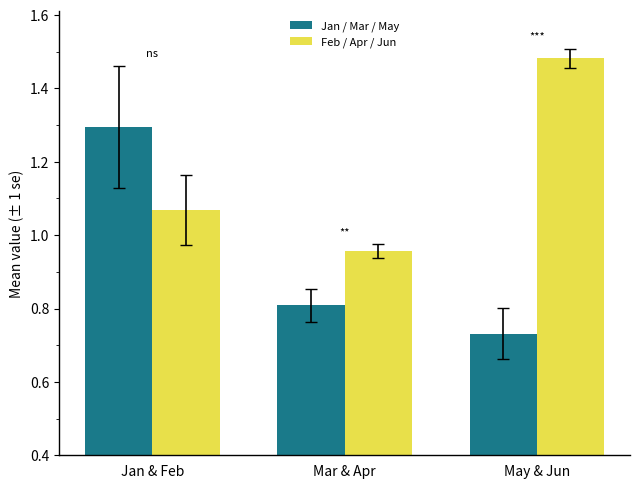

What is the label of the 3rd bar from the right?

Jan & Feb